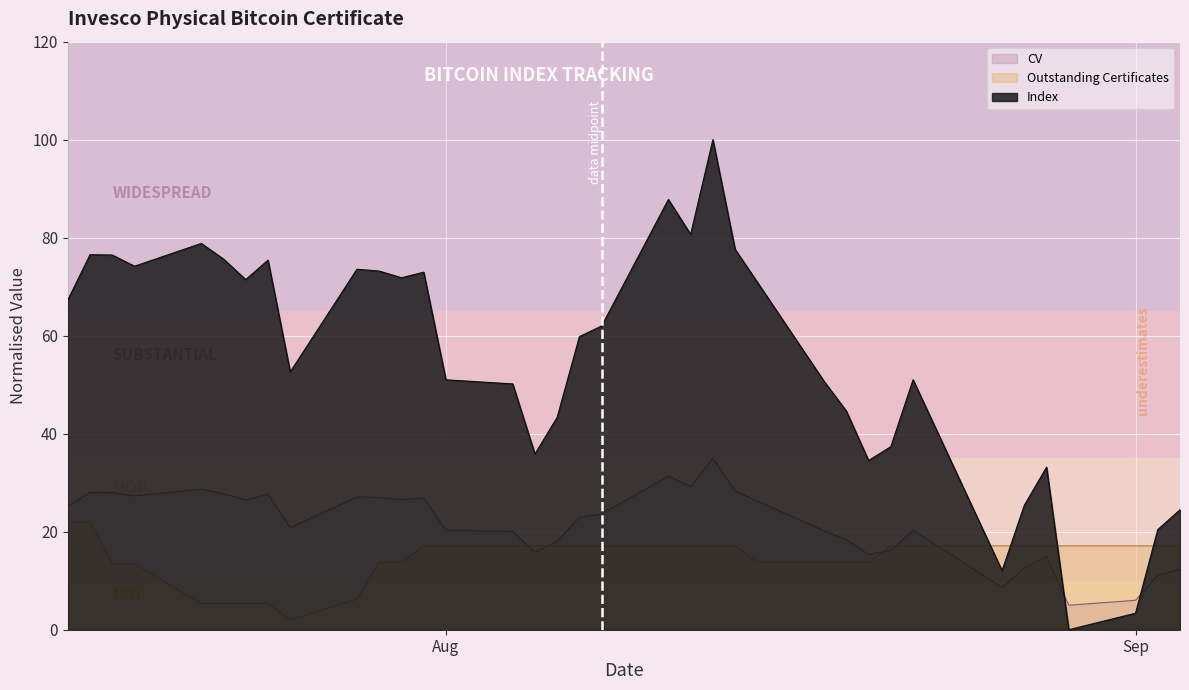

What is the difference between the maximum and minimum values in the Index series?

100.0